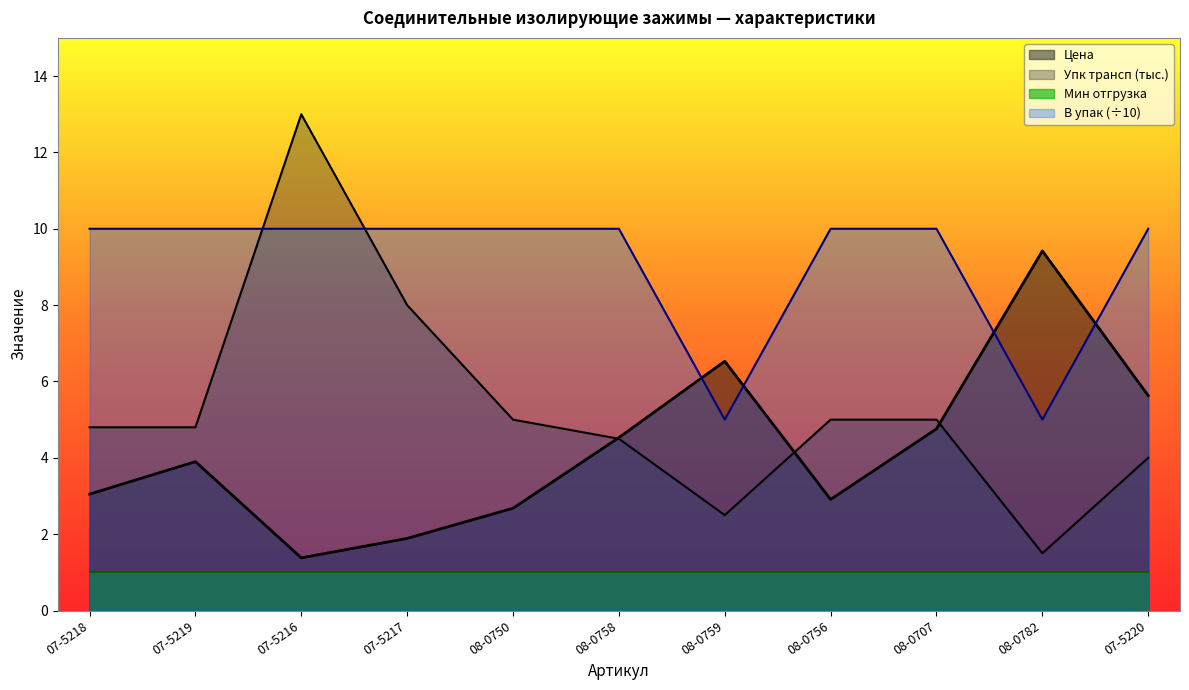

True or false: В упак has a value of 5.9 at 08-0707.

False